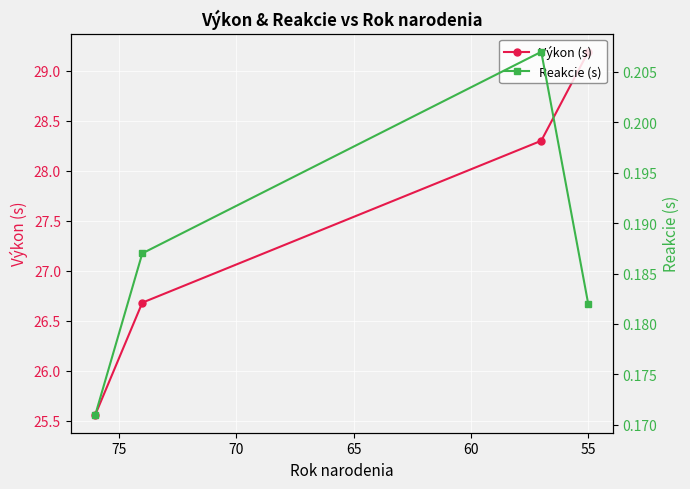

True or false: Výkon (s) and Reakcie (s) intersect in this chart.

False